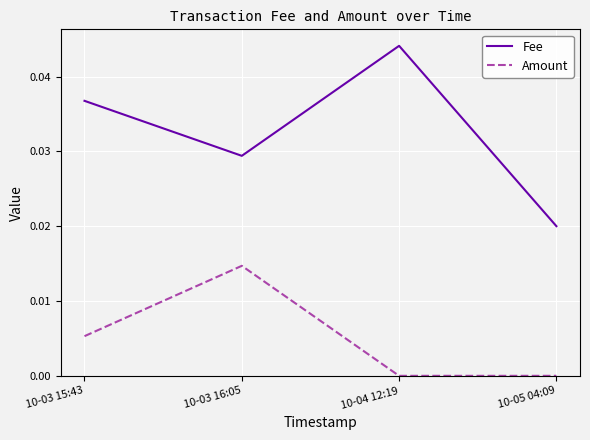

List the series in order of their peak value, highest first.

Fee, Amount